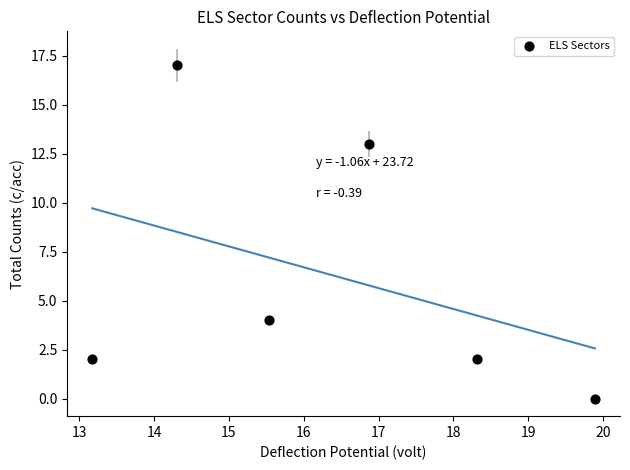

What is the range of Y values (max minus min)?

17